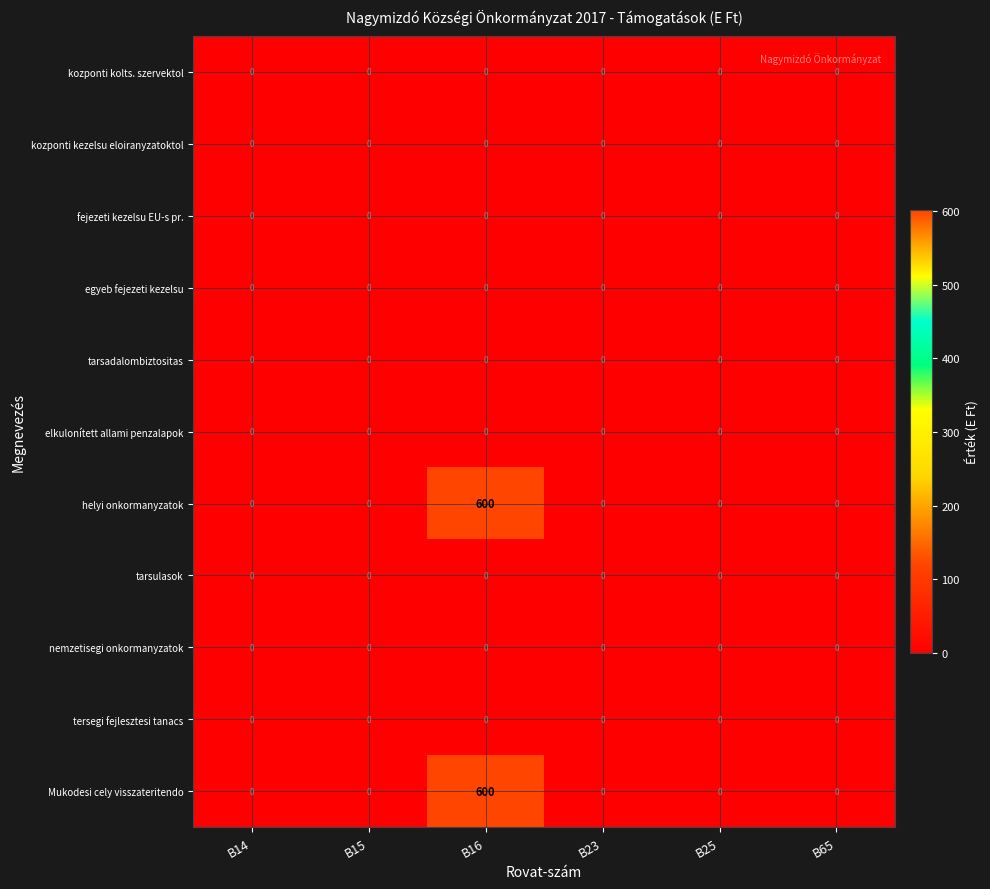

Is it true that helyi onkormanyzatok equals 232 at B23?

False